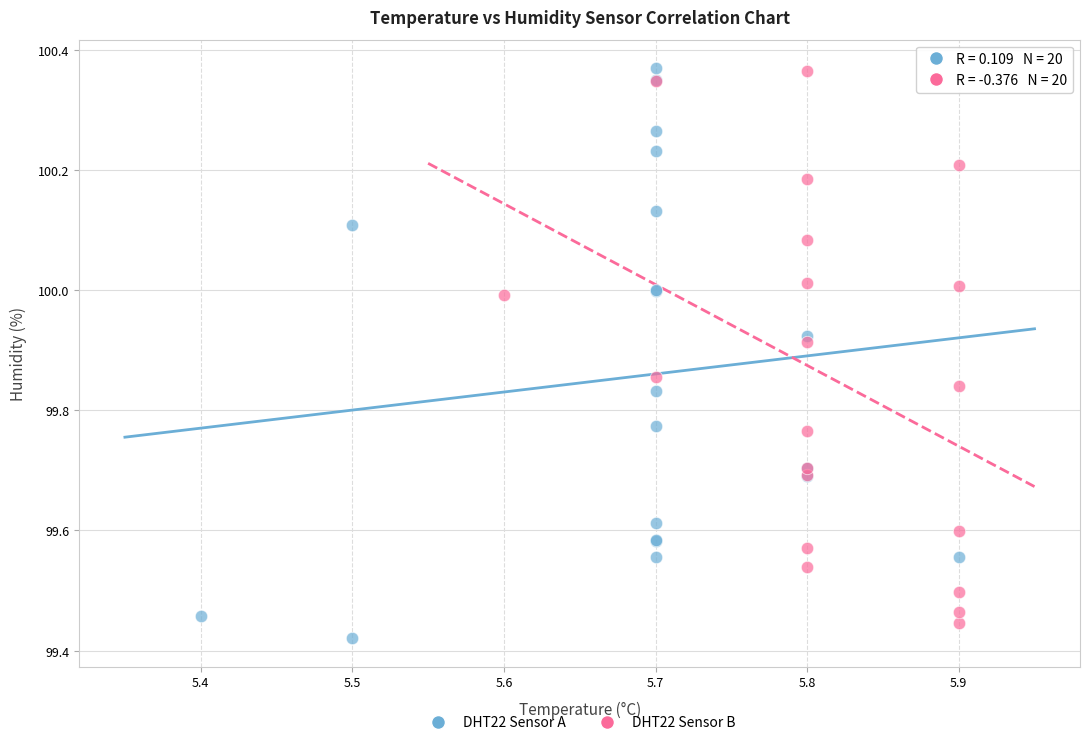

What are all the series names shown in the legend?

DHT22 Sensor A, DHT22 Sensor B